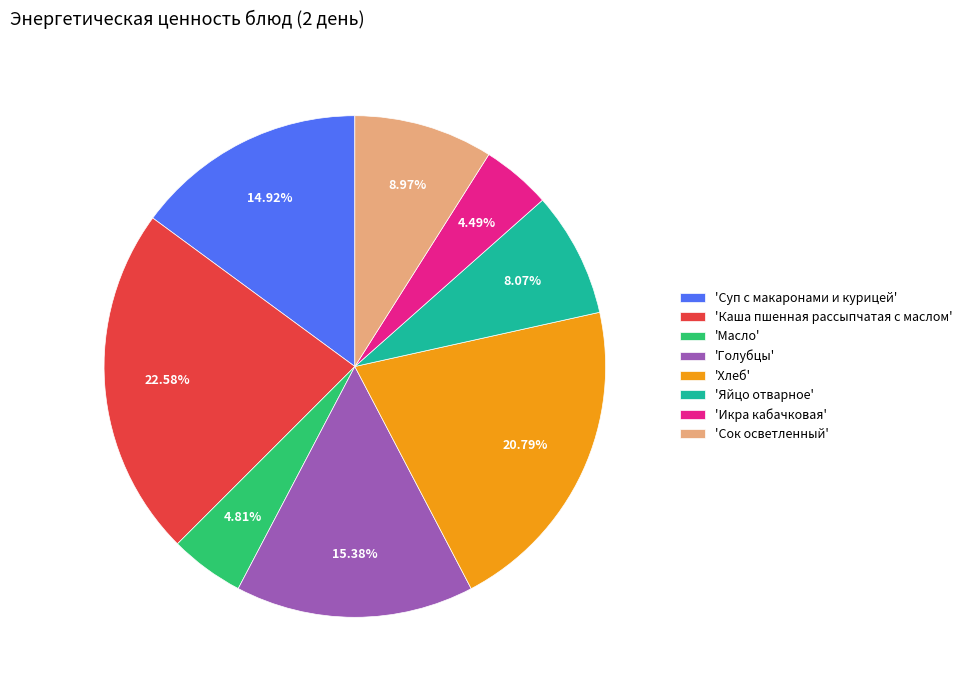

Approximately how many times larger is the value at 'Хлеб' compared to 'Икра кабачковая'?

4.6